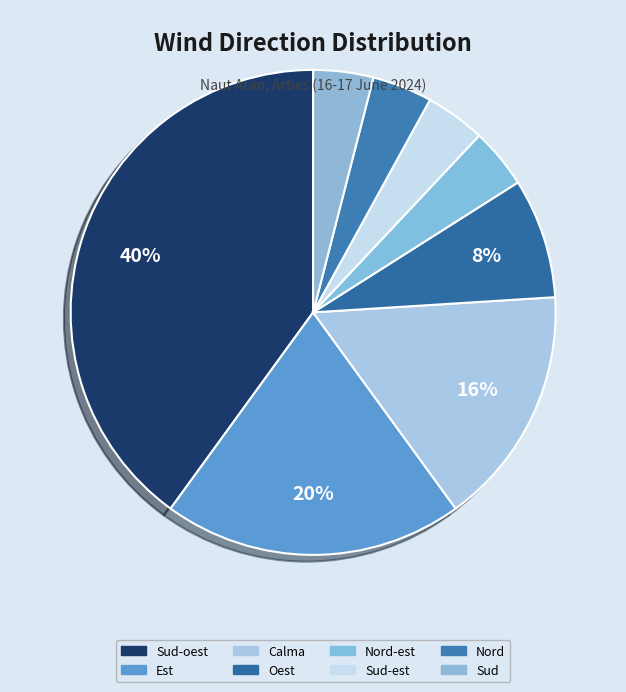

Does Sud represent more than half of the total?

No